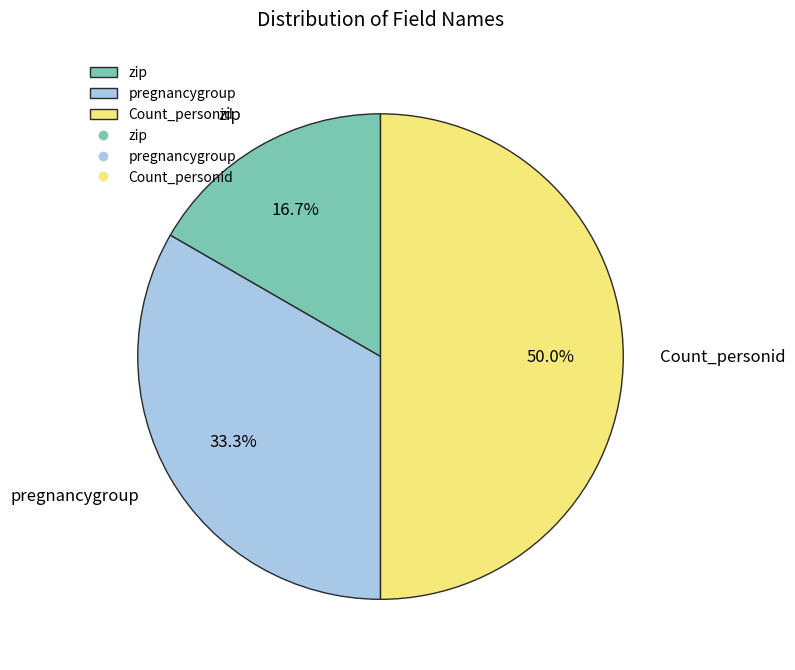

To the nearest percent, what portion does Count_personid represent?

50%